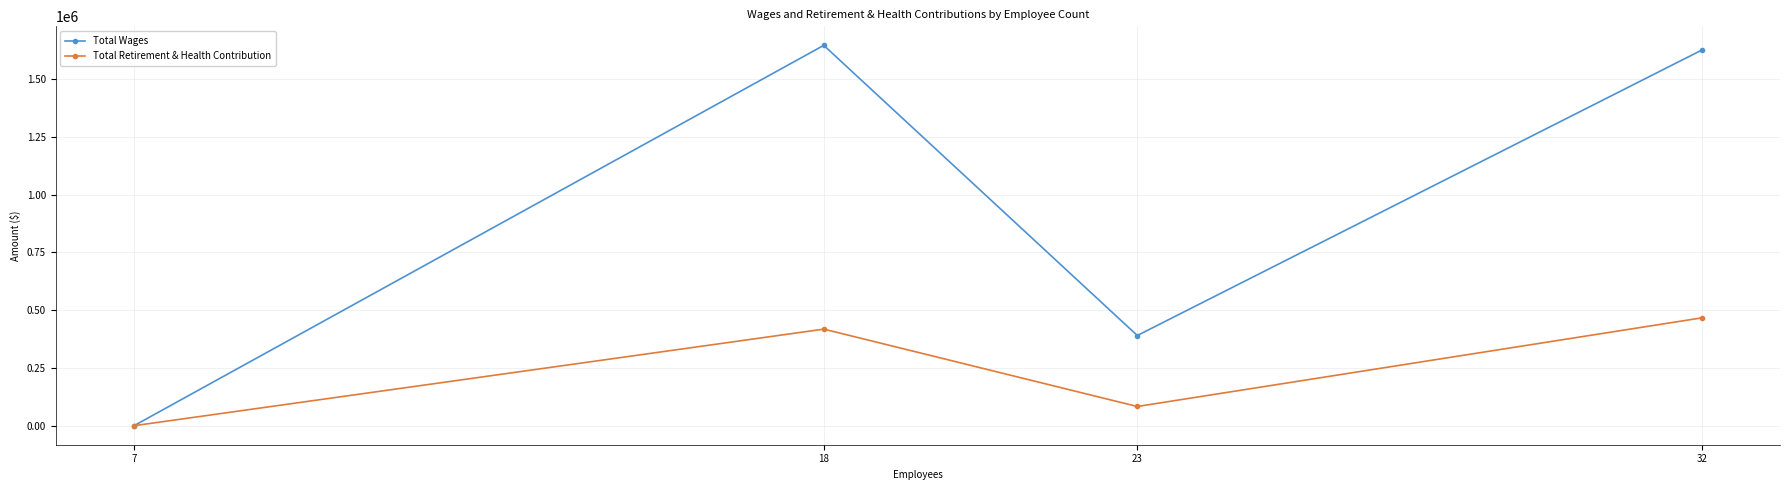

Which series has the widest spread of values?

Total Wages